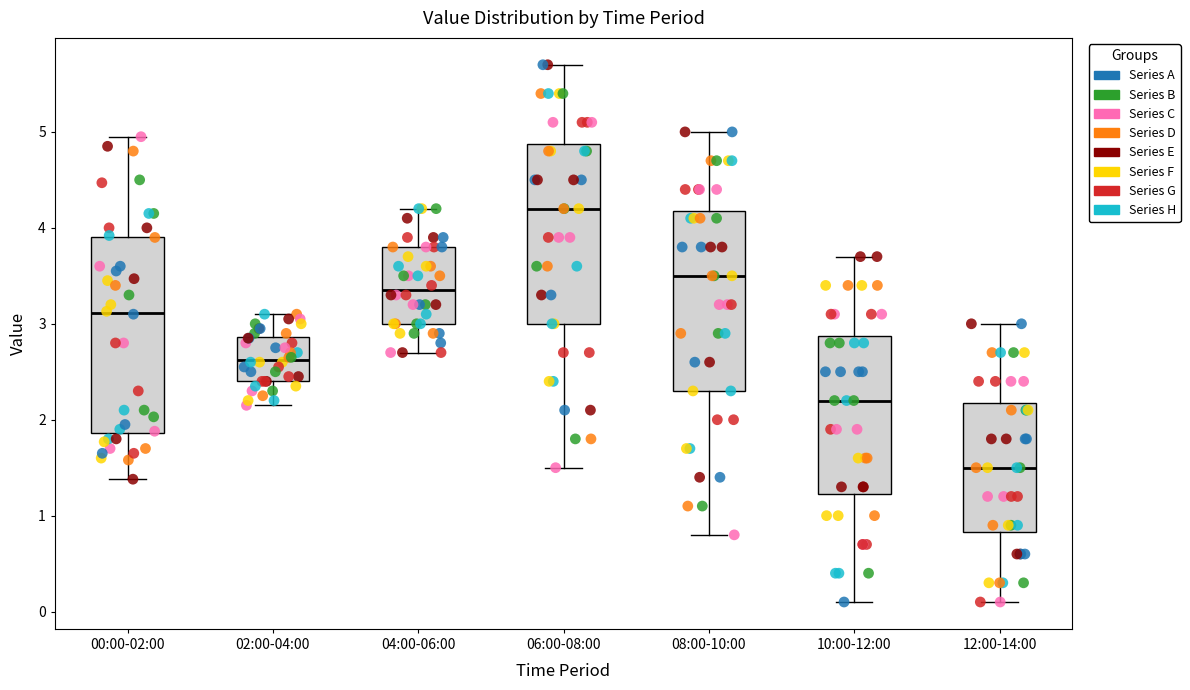

Which box is the tallest, from its lower edge to its upper edge?

00:00-02:00